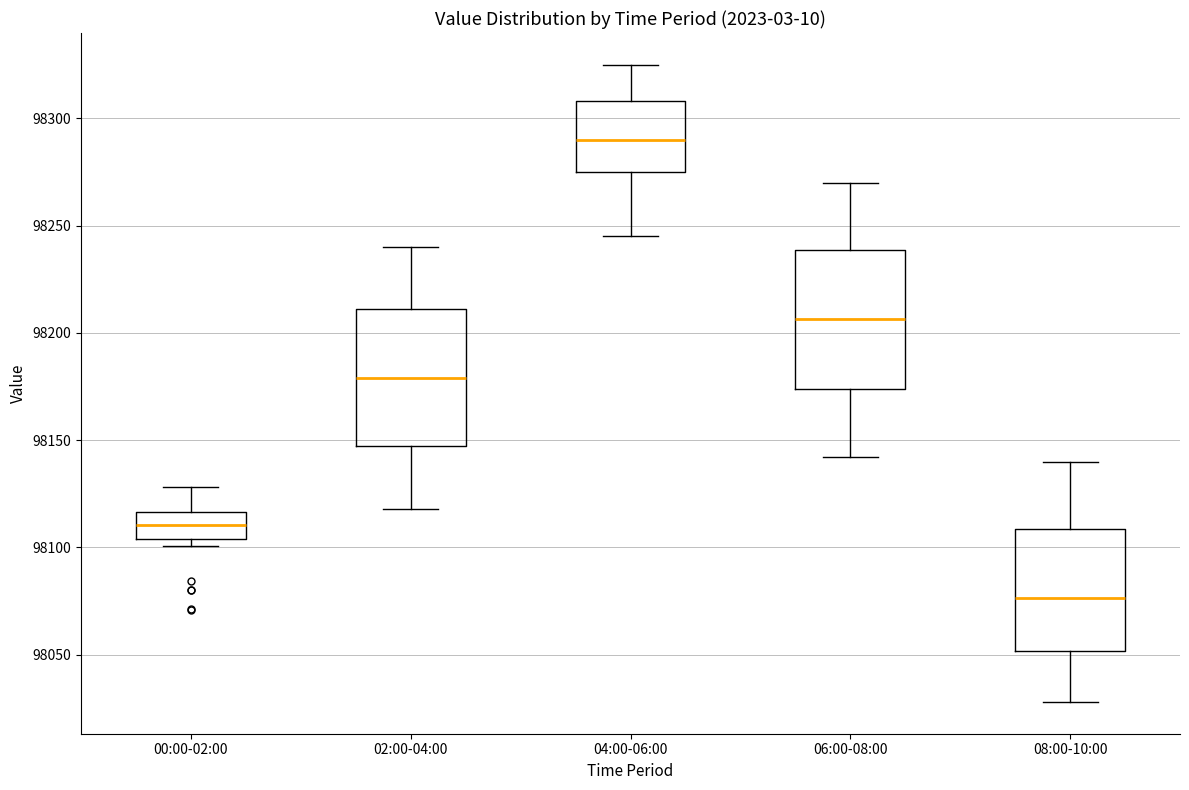

Reading left to right, read every box against the y-axis: the position of its median line, the range the box covers, and the ends of its whiskers. The values are not printed on the chart, so give them approximately, as read against the axis.

00:00-02:00: median 98110, box 98105 to 98115, whiskers 98100 to 98130
02:00-04:00: median 98180, box 98145 to 98210, whiskers 98120 to 98240
04:00-06:00: median 98290, box 98275 to 98310, whiskers 98245 to 98325
06:00-08:00: median 98205, box 98175 to 98240, whiskers 98140 to 98270
08:00-10:00: median 98075, box 98050 to 98110, whiskers 98030 to 98140